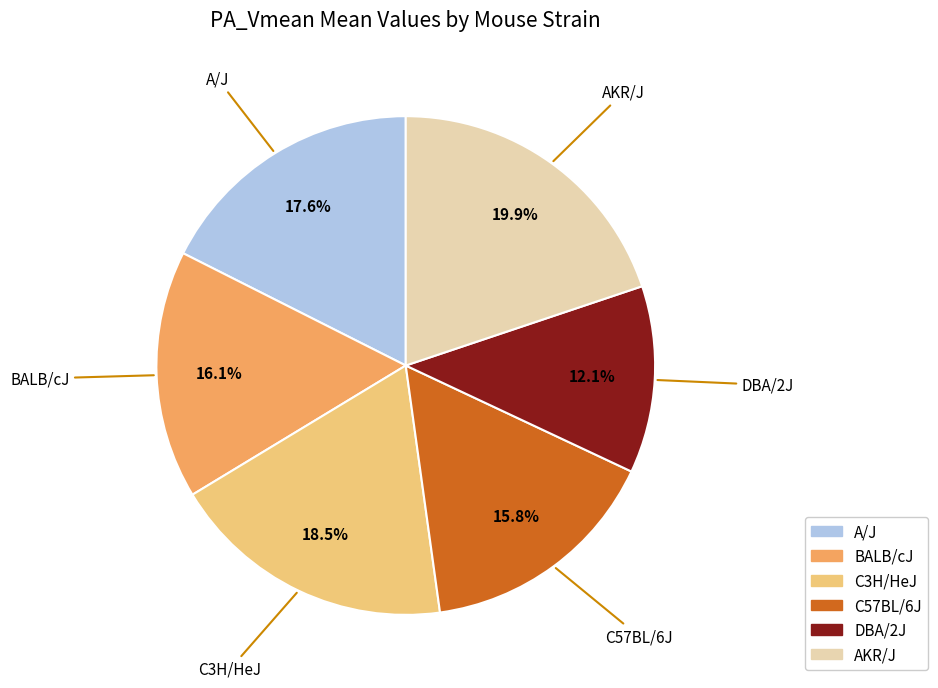

How much of the chart is everything except C3H/HeJ?

81.5%